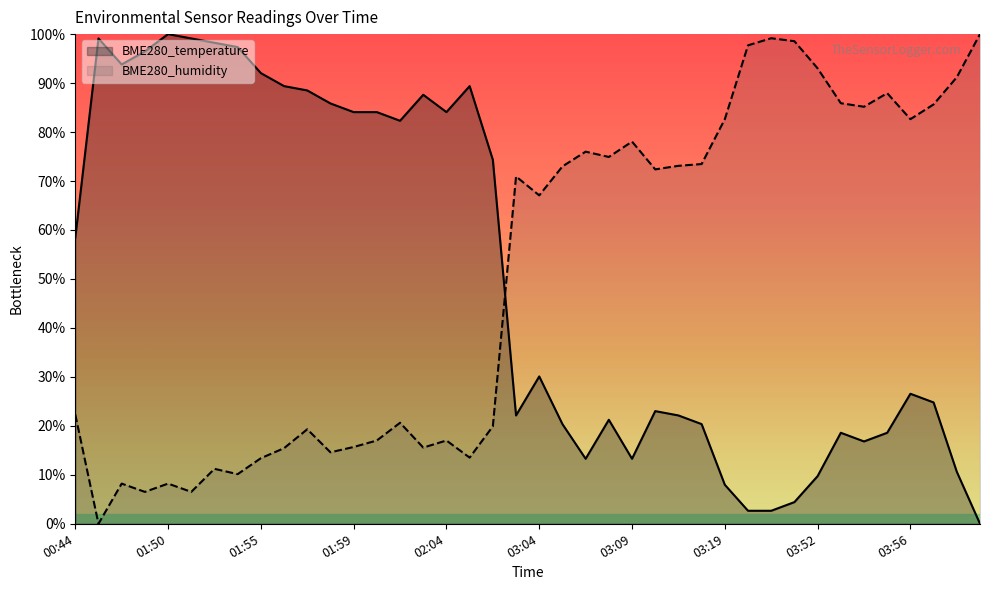

What is the sum of all BME280_temperature values?

2013.3